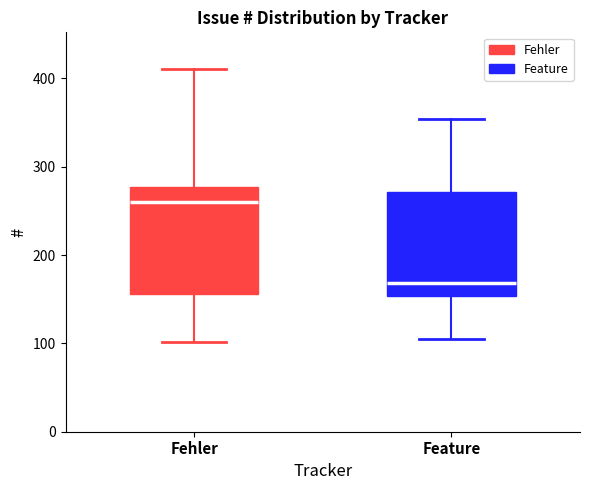

Reading left to right, read every box against the y-axis: the position of its median line, the range the box covers, and the ends of its whiskers. The values are not printed on the chart, so give them approximately, as read against the axis.

Fehler: median 260, box 160 to 280, whiskers 100 to 410
Feature: median 170, box 150 to 270, whiskers 110 to 350